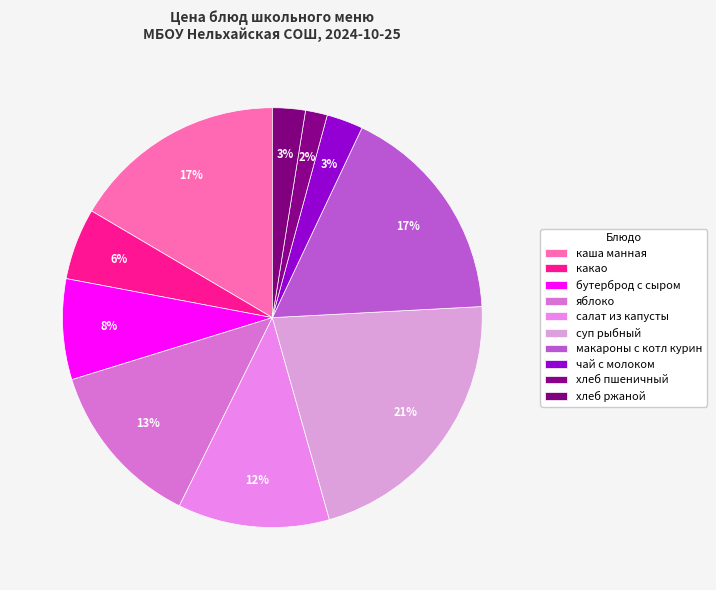

Is the sum of яблоко and макароны с котл курин greater than half?

No